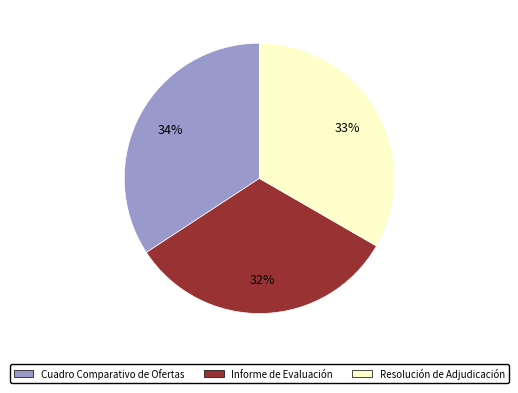

How many segments does this pie chart have?

3